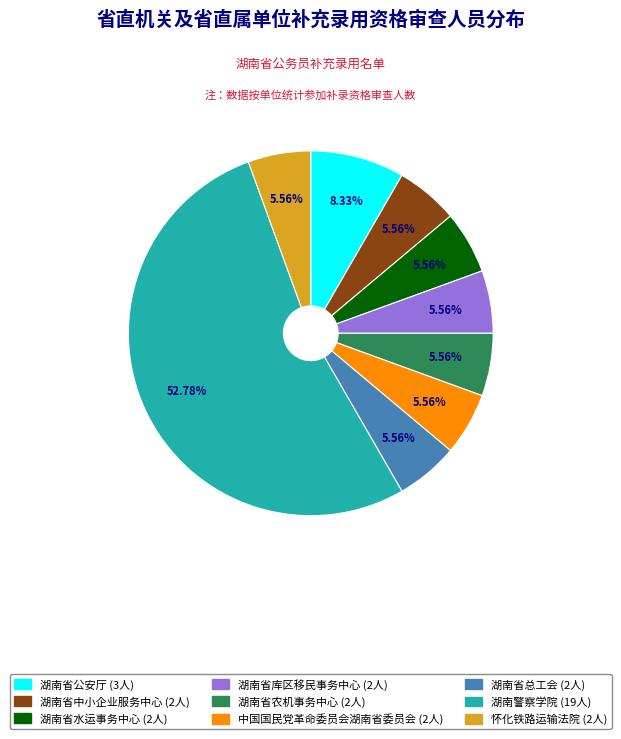

To the nearest percent, what is the combined percentage of 湖南省公安厅 and 湖南省农机事务中心?

14%